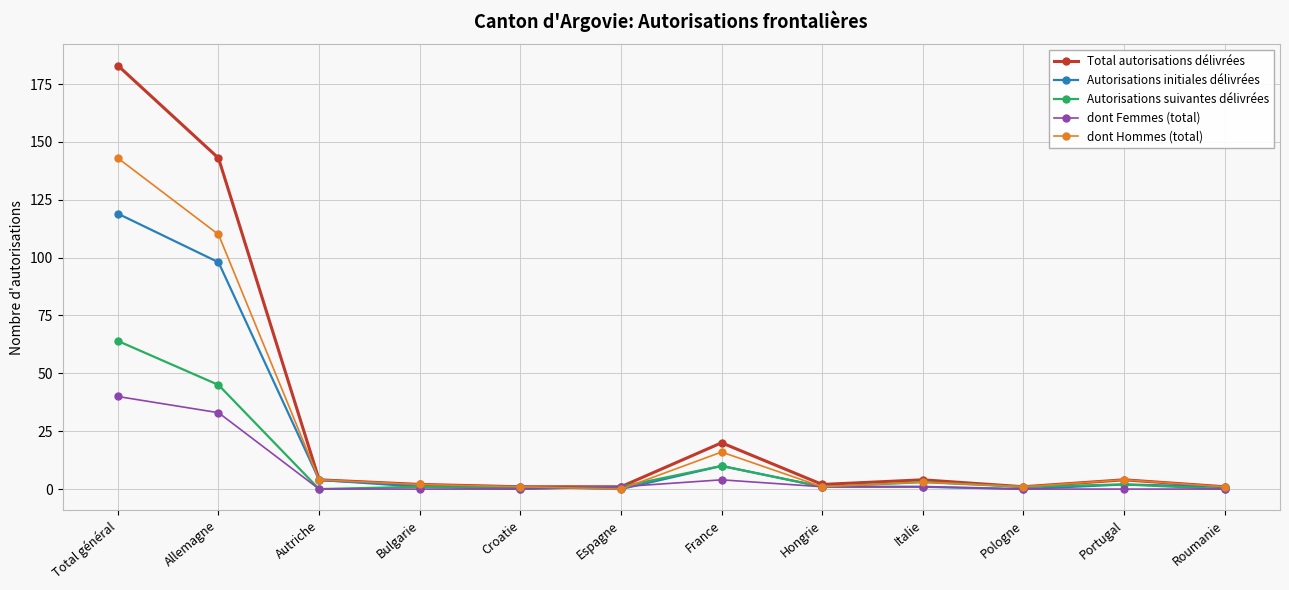

List the series in order of their overall mean, lowest first.

dont Femmes (total), Autorisations suivantes délivrées, Autorisations initiales délivrées, dont Hommes (total), Total autorisations délivrées